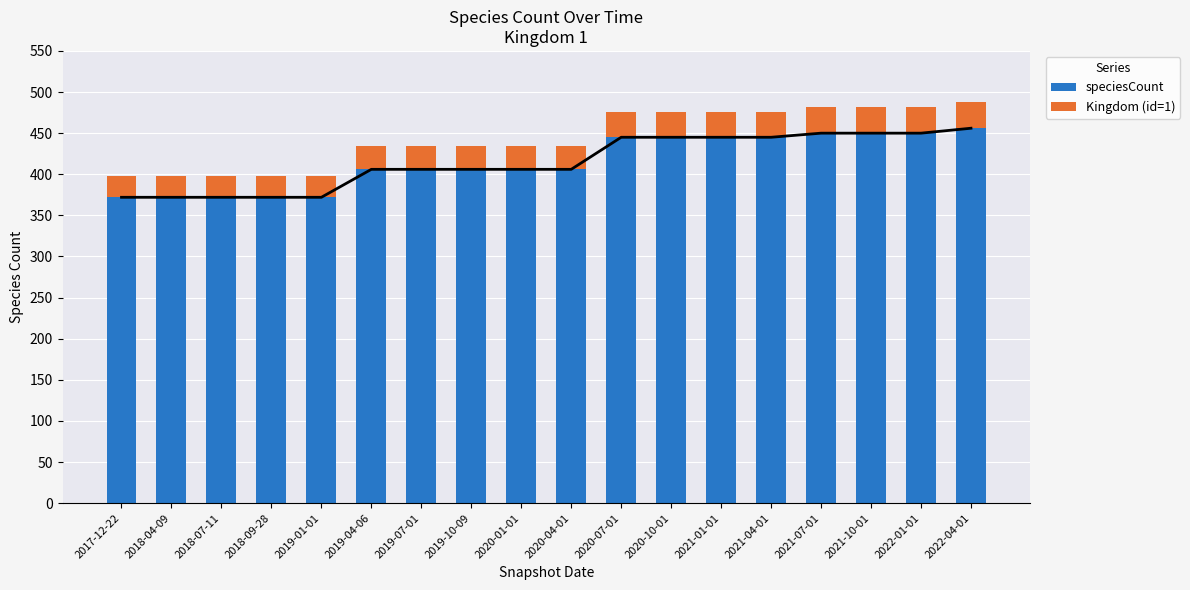

How many groups of bars are there?

18